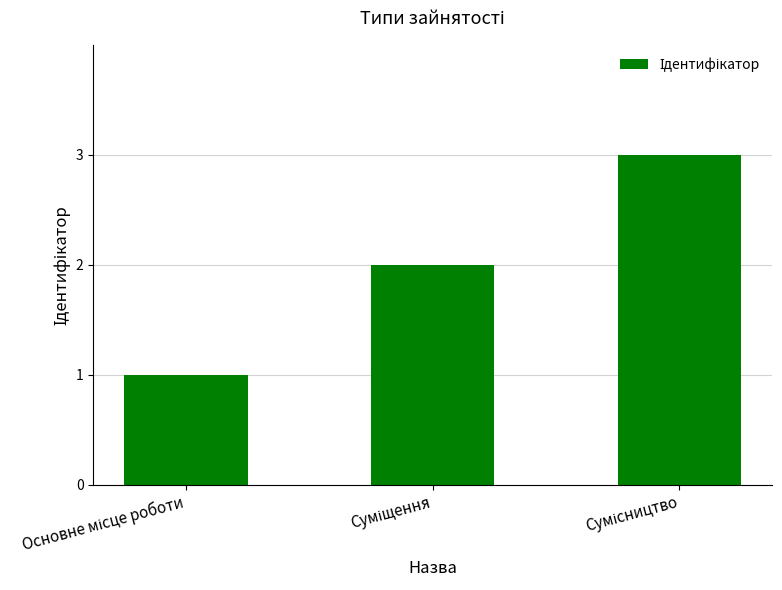

What is the sum of all values?

6